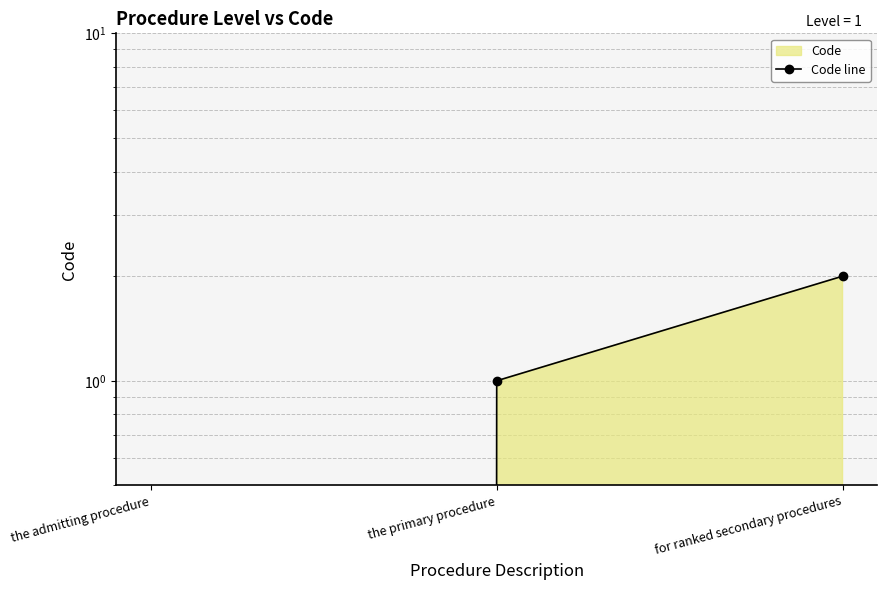

What is the difference between the maximum and minimum values?

2